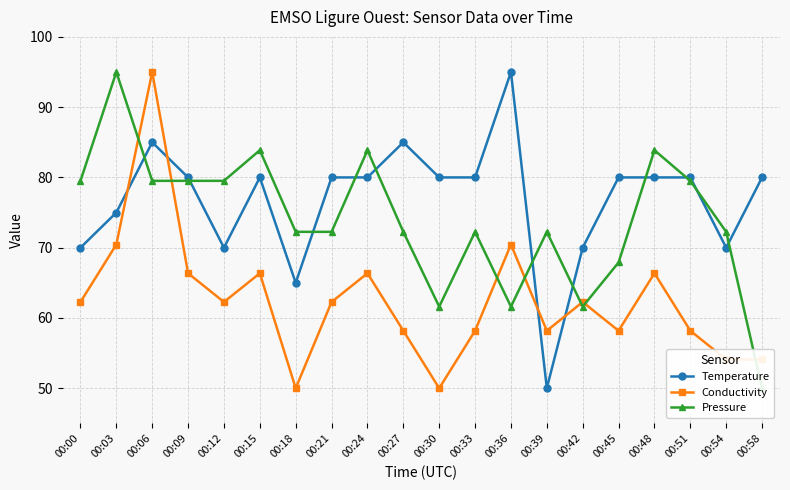

How many interior local peaks does the Pressure series have?

6